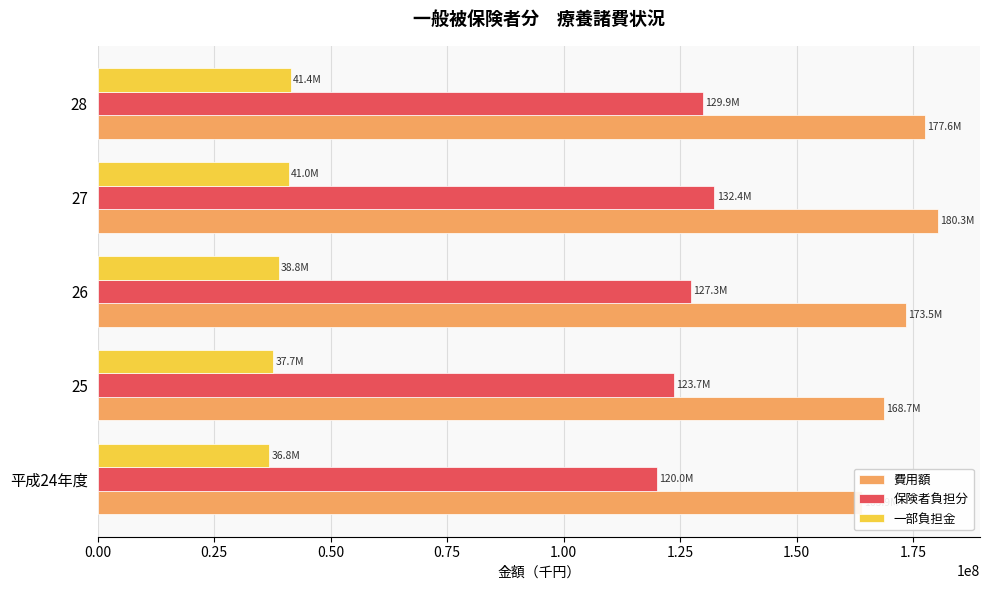

What is the spread (max minus min) of values at 0.25?

130996379